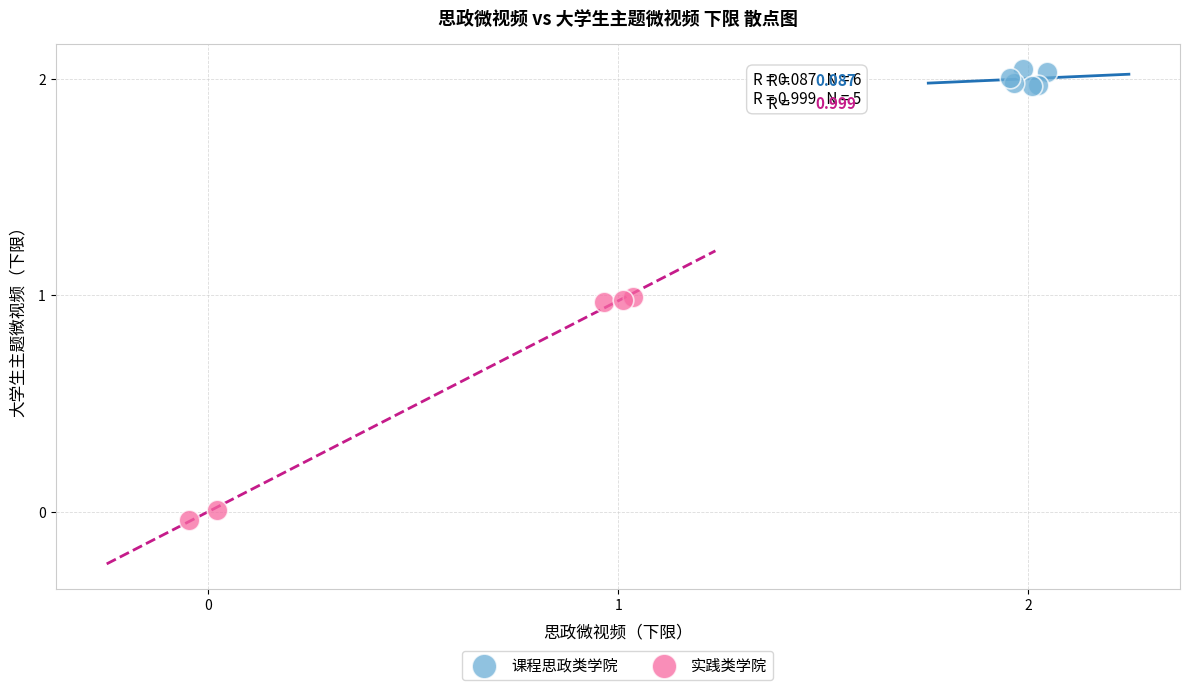

Which series has the largest Y range (max minus min)?

实践类学院